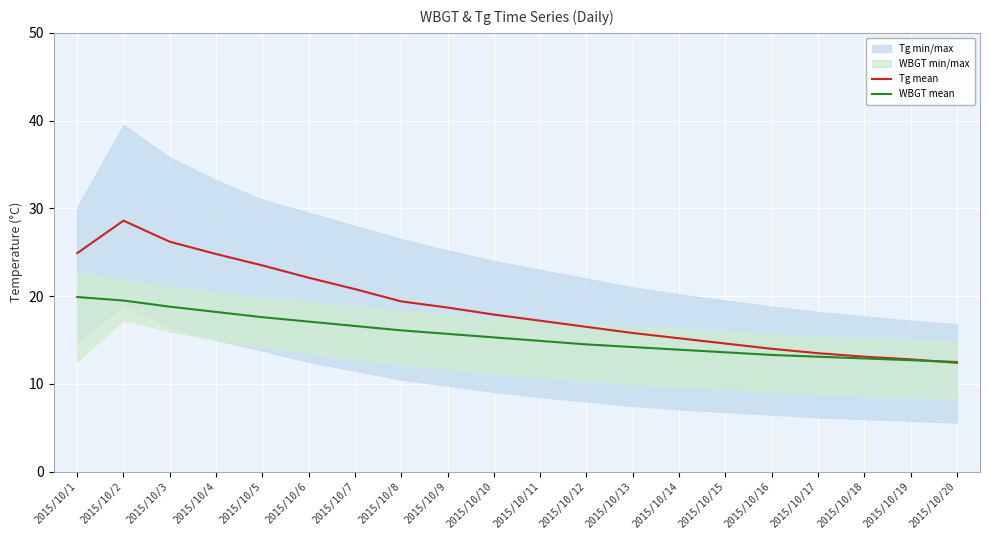

What is the sum of all Tg mean values?

372.0